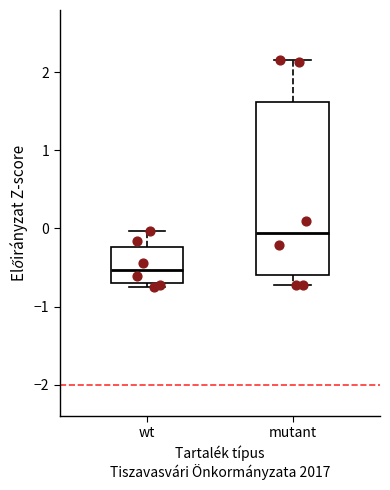

Where is the lower edge of the box for wt on the y-axis? The values are not printed on the chart, so give them approximately, as read against the axis.

-0.7